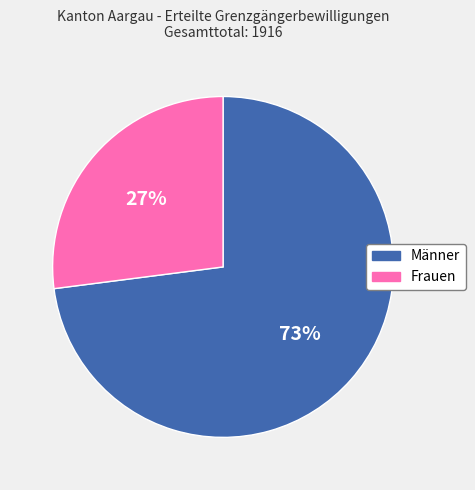

What percentage is the Männer slice, to the nearest percent?

73%